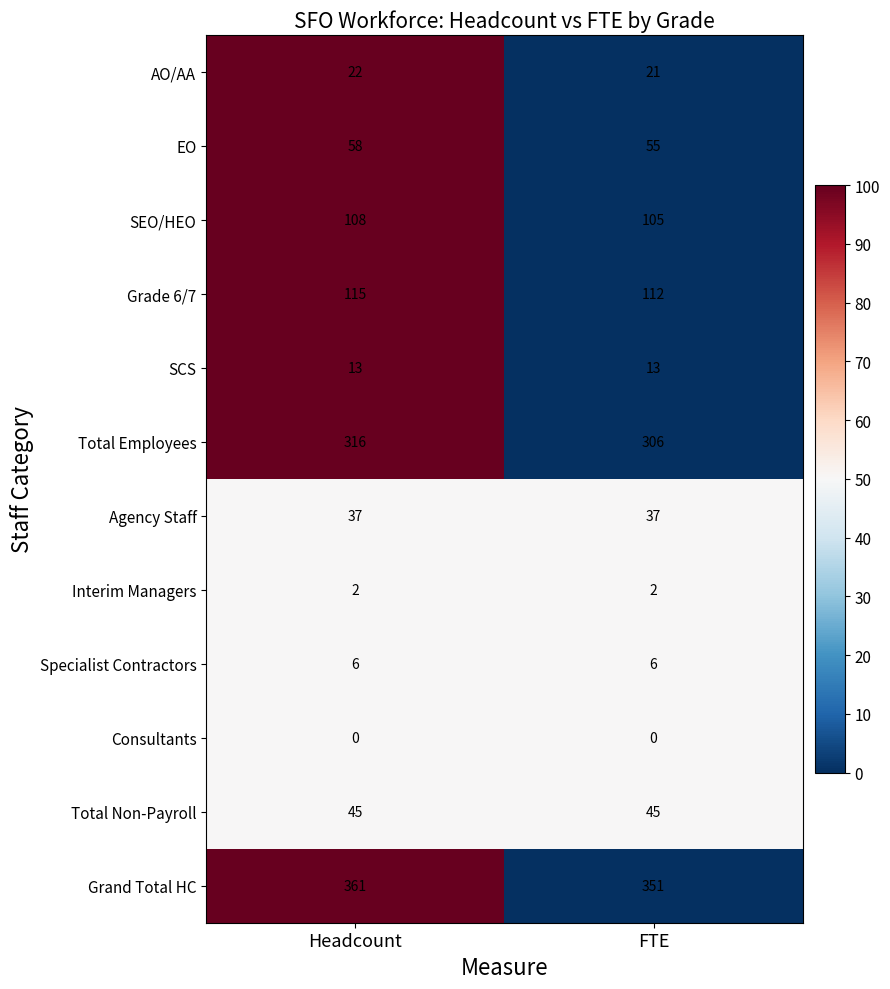

Reading right to left, what are all the values shown in this chart?

AO/AA: 21	22
EO: 55	58
SEO/HEO: 105	108
Grade 6/7: 112	115
SCS: 13	13
Total Employees: 306	316
Agency Staff: 37	37
Interim Managers: 2	2
Specialist Contractors: 6	6
Consultants: 0	0
Total Non-Payroll: 45	45
Grand Total HC: 351	361